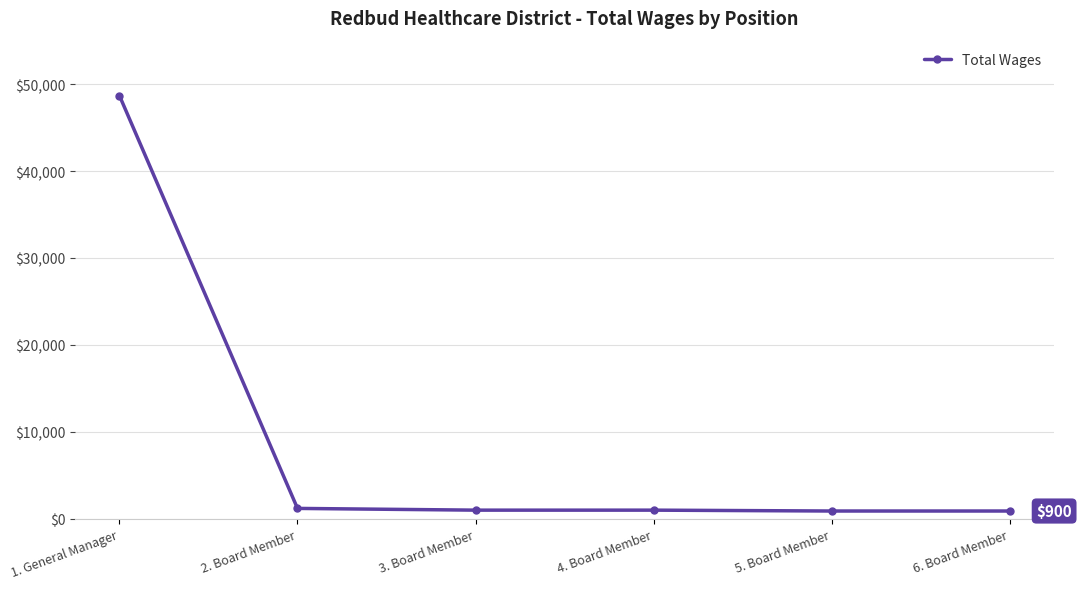

What is the value of the 3rd point from the left?

1000